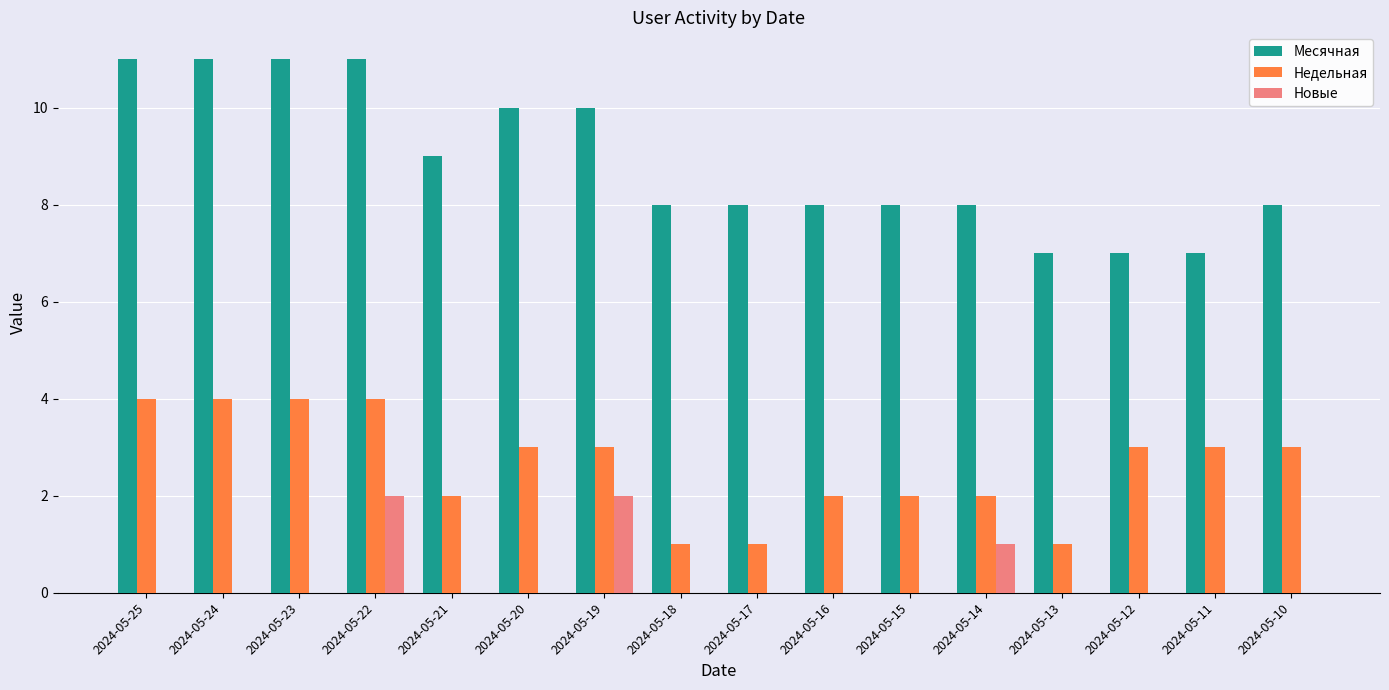

Is it true that Новые equals -1 at 2024-05-11?

False